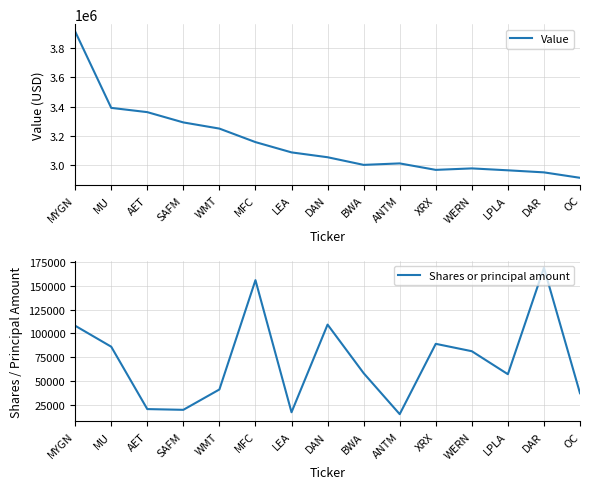

Reading left to right, extract all data points from this chart.

Value: MYGN=3911000	MU=3391000	AET=3362000	SAFM=3292000	WMT=3250000	MFC=3158000	LEA=3088000	DAN=3055000	BWA=3003000	ANTM=3013000	XRX=2969000	WERN=2979000	LPLA=2966000	DAR=2952000	OC=2915000
Shares or principal amount: MYGN=108092	MU=86211	AET=21143	SAFM=20379	WMT=41602	MFC=155618	LEA=17841	DAN=109264	BWA=58609	ANTM=15868	XRX=89200	WERN=81497	LPLA=57521	DAR=168467	OC=37690